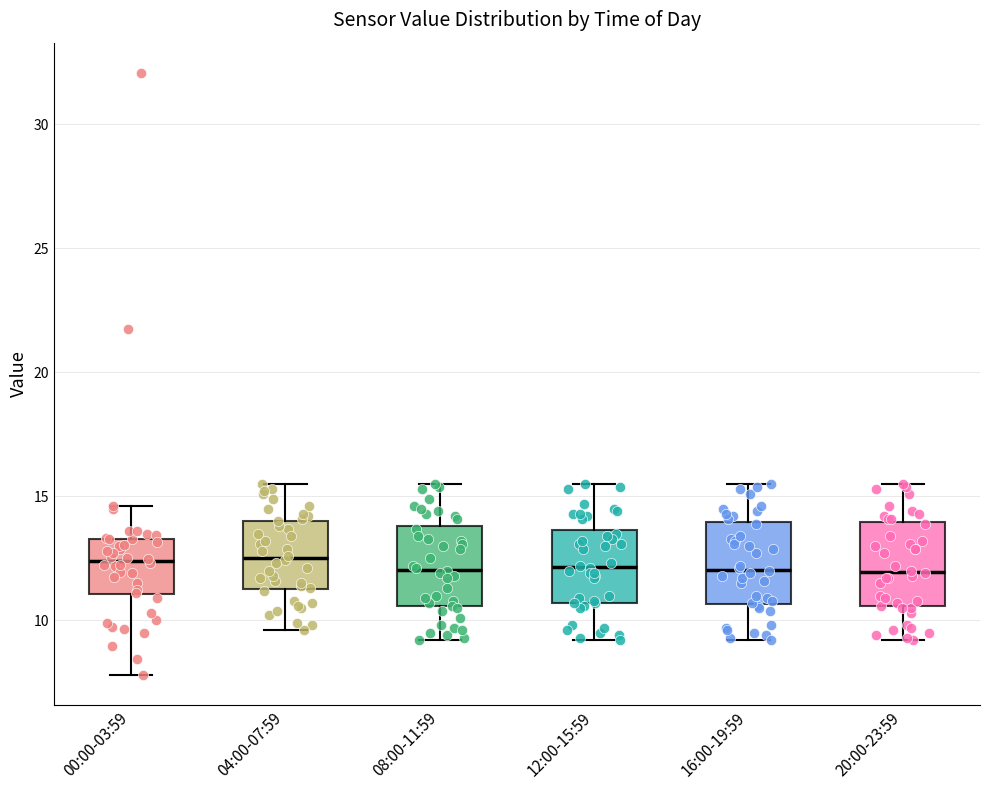

Reading left to right, transcribe this box plot: for each box, give where its median line is, the range the box spans, and where its two whiskers end, as read against the y-axis. The values are not printed on the chart, so give them approximately, as read against the axis.

00:00-03:59: median 12.5, box 11.0 to 13.5, whiskers 8.0 to 14.5
04:00-07:59: median 12.5, box 11.5 to 14.0, whiskers 9.5 to 15.5
08:00-11:59: median 12.0, box 10.5 to 14.0, whiskers 9.0 to 15.5
12:00-15:59: median 12.0, box 10.5 to 13.5, whiskers 9.0 to 15.5
16:00-19:59: median 12.0, box 10.5 to 14.0, whiskers 9.0 to 15.5
20:00-23:59: median 12.0, box 10.5 to 14.0, whiskers 9.0 to 15.5